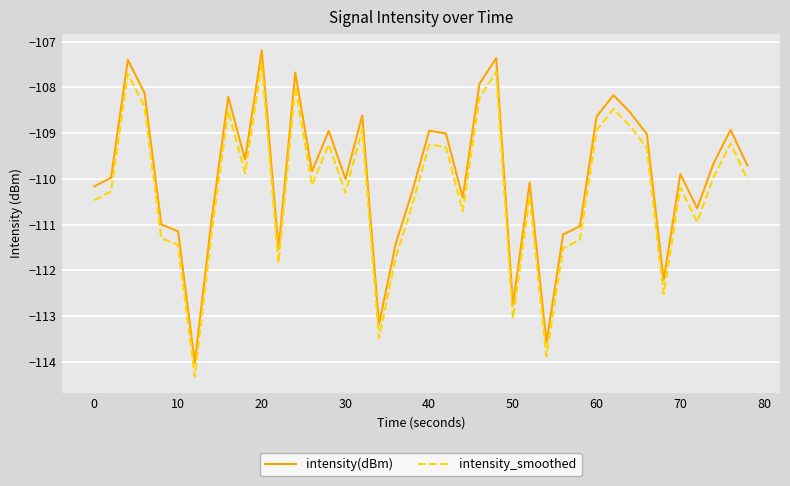

What is the smallest value displayed?

-114.3